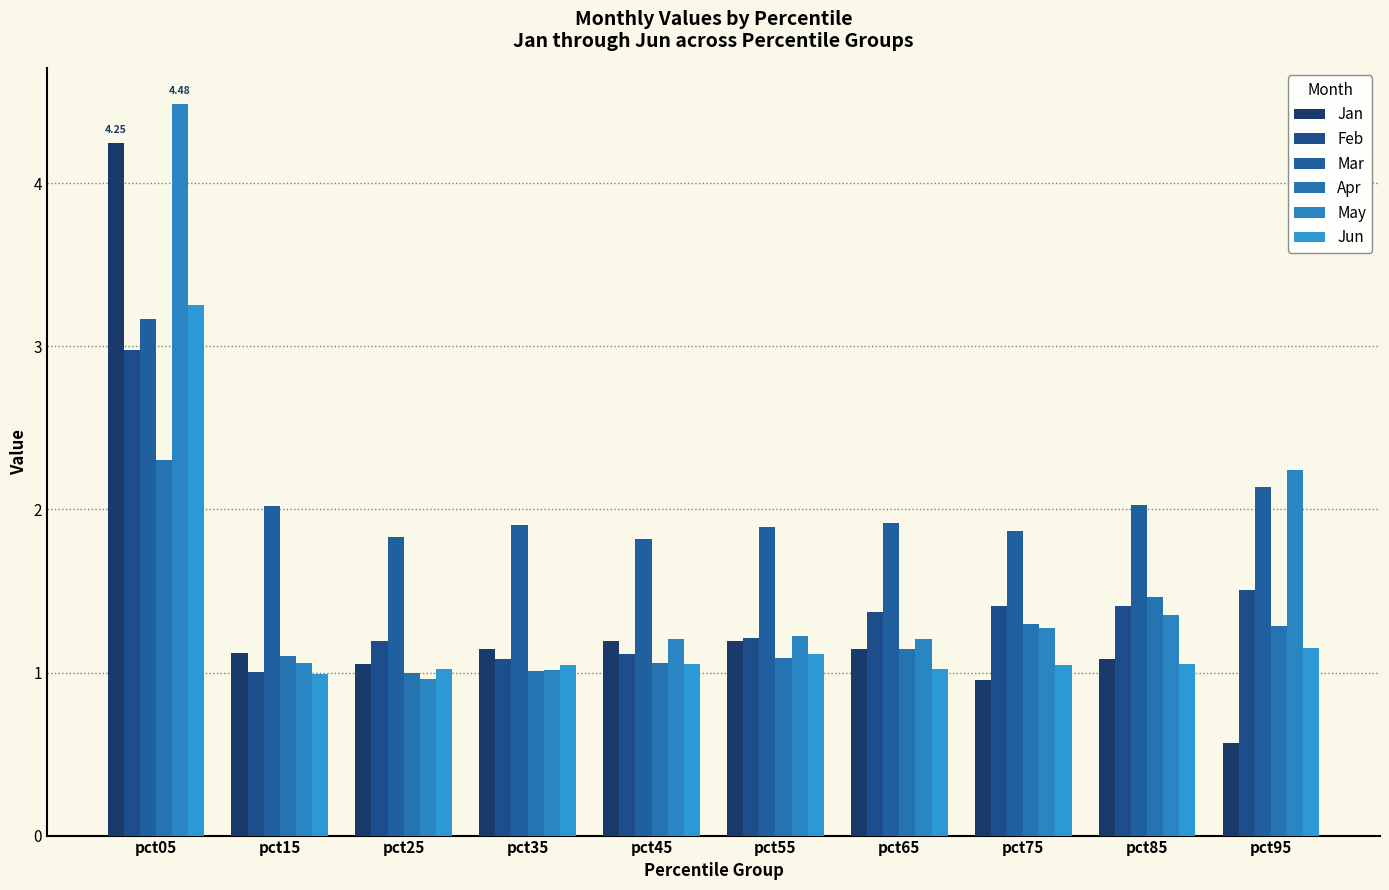

Where is Jan nearest to the value 2?

pct55